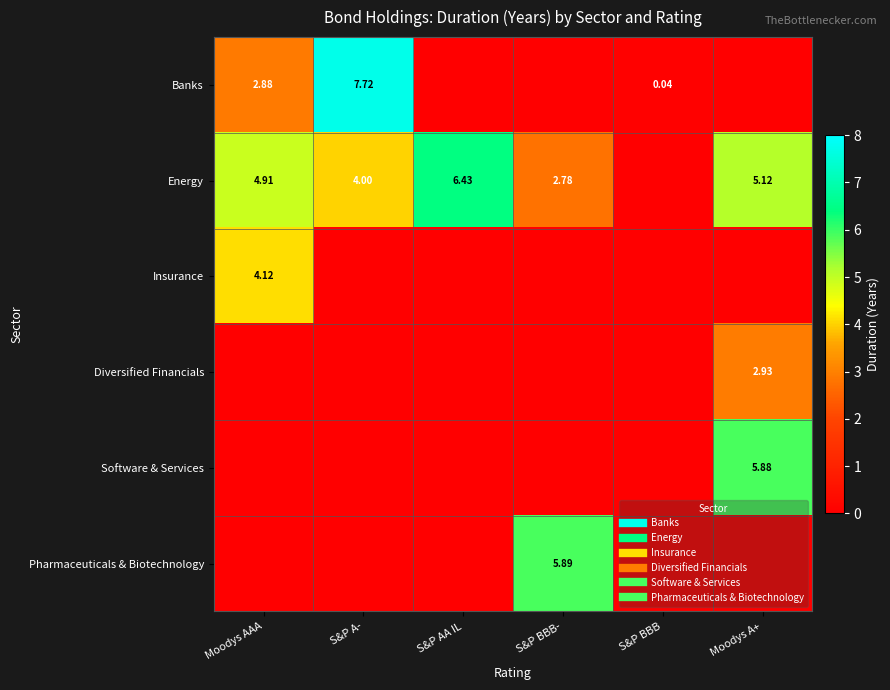

At how many categories does at least one series exceed 5?

4